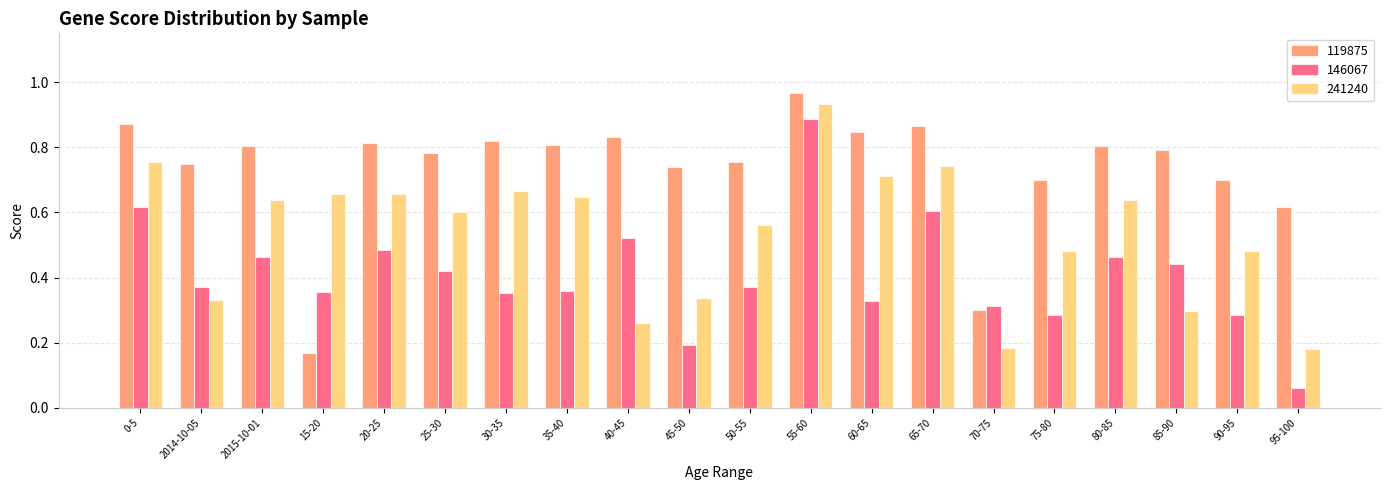

Rank the series at 20-25 from highest to lowest value.

119875, 241240, 146067